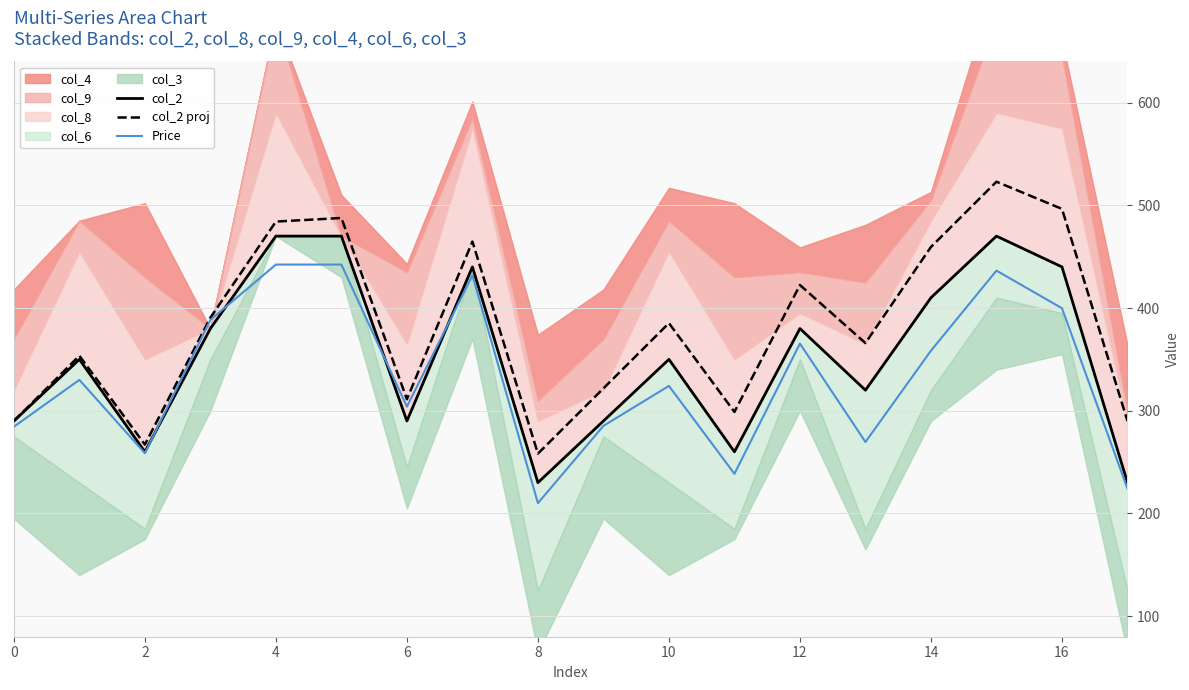

What is the maximum value for Price?

442.3